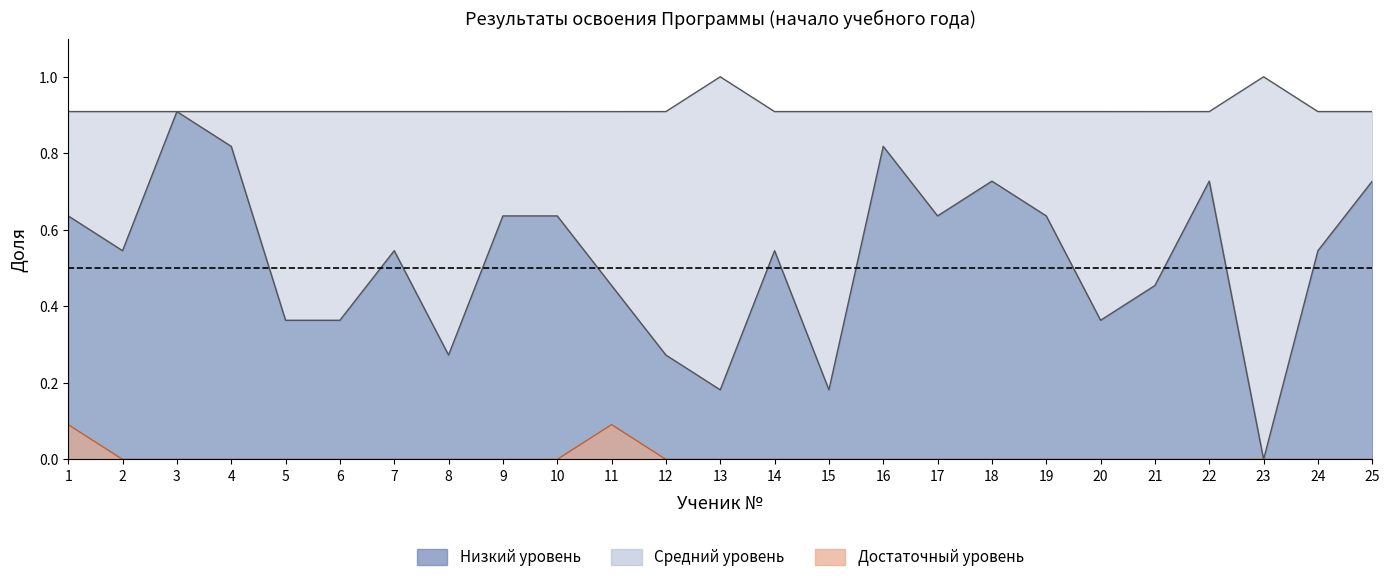

Read the Низкий уровень value at 11.

0.5